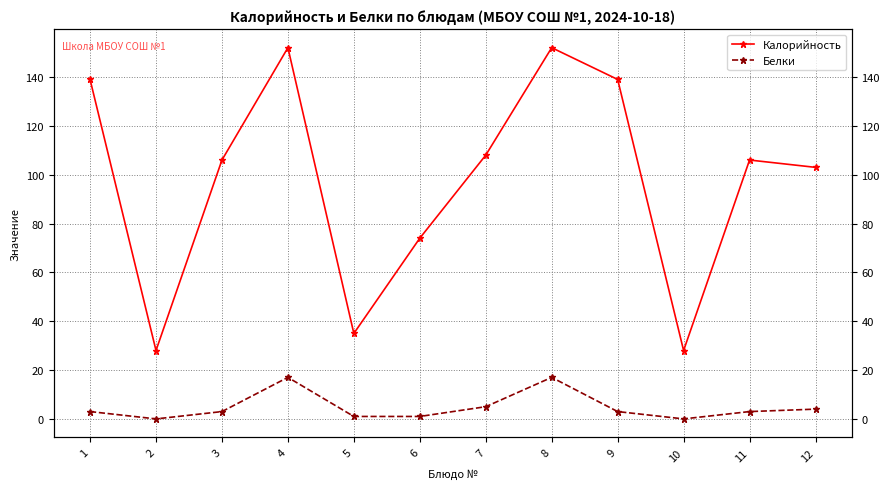

Count the number of data series in this chart.

2